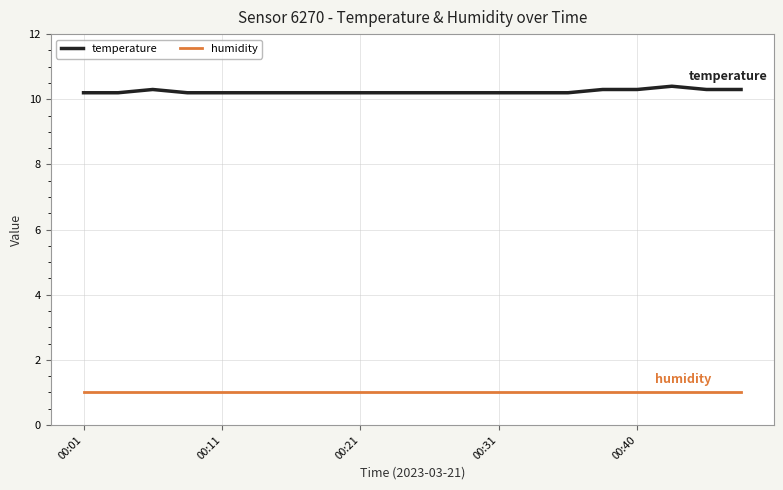

What is the highest value of the humidity series?

1.0